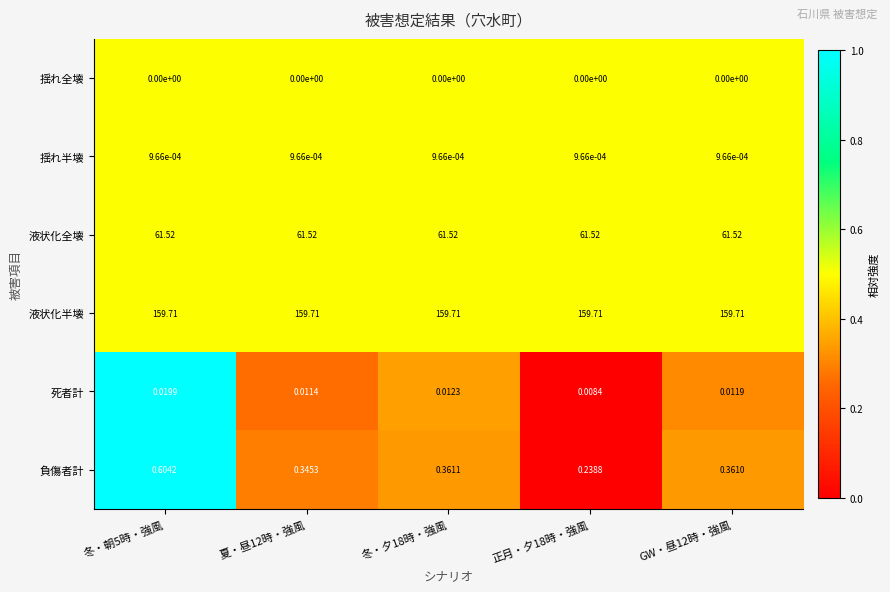

Which series has the largest range (max minus min)?

負傷者計